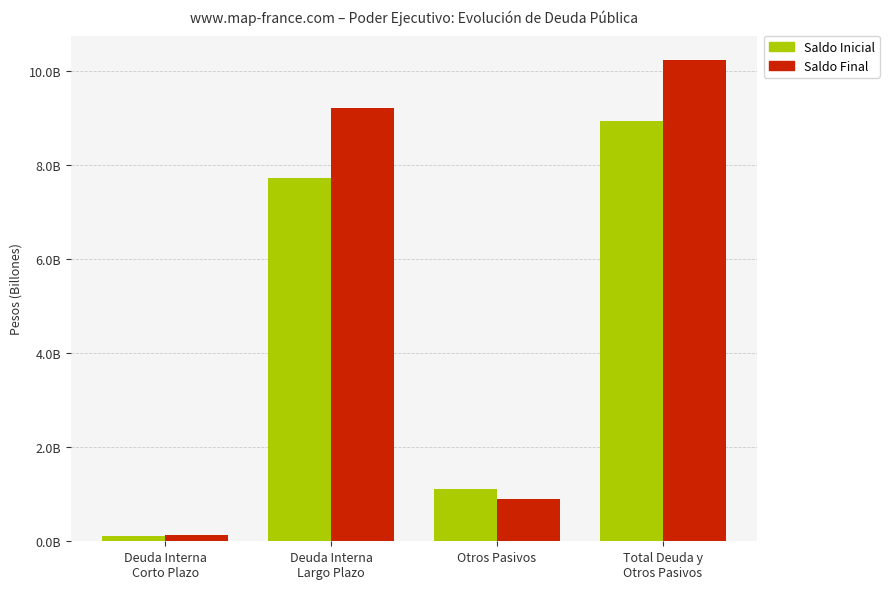

Where does the Saldo Final series first go above 9215672594?

Deuda Interna
Largo Plazo